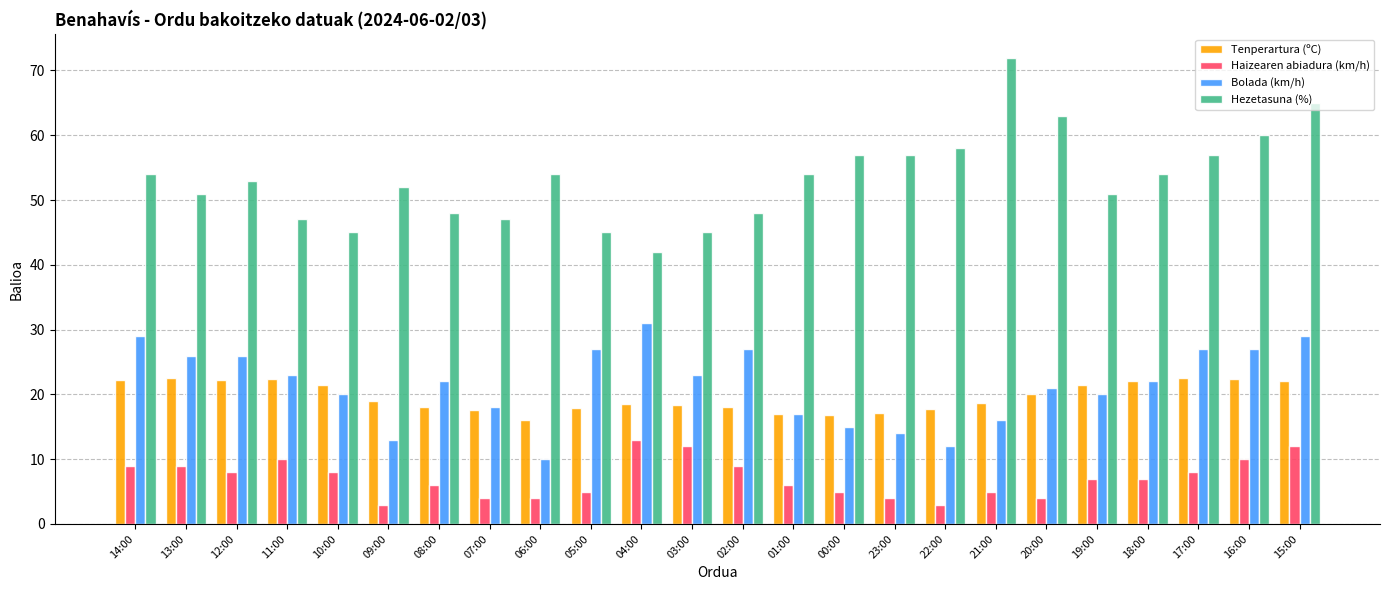

What is the label of the 13th bar from the left?

02:00